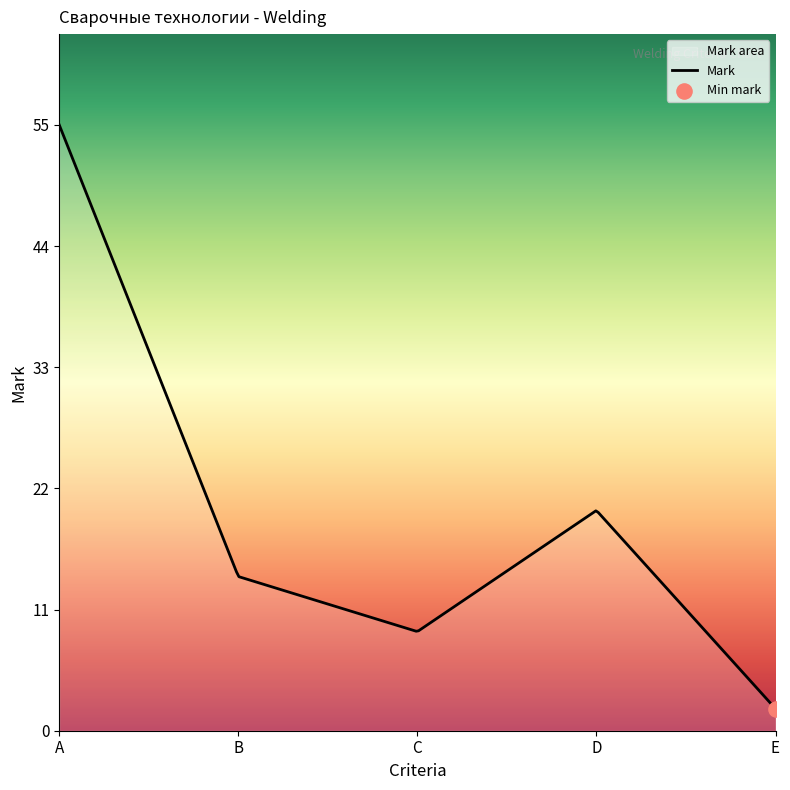

What is the greatest value displayed?

55.0